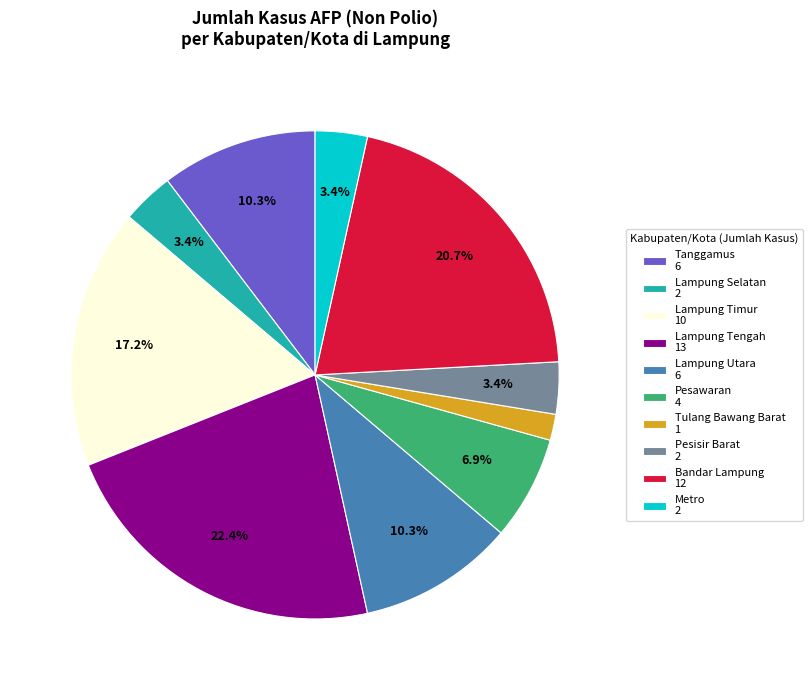

Is there any slice that represents more than half of the pie?

No